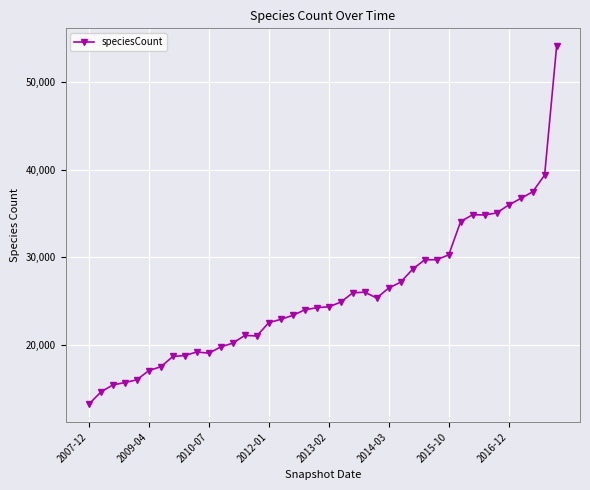

What is the greatest value displayed?

54127